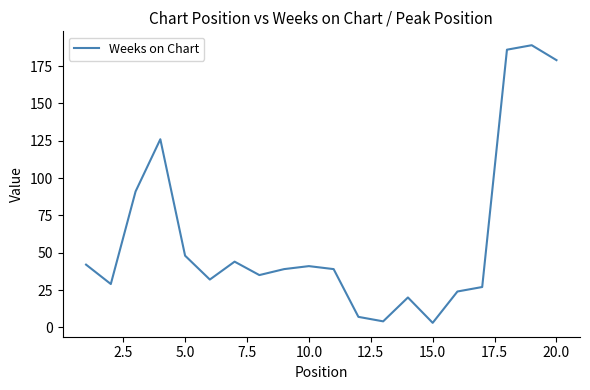

How many distinct data groups are displayed?

1